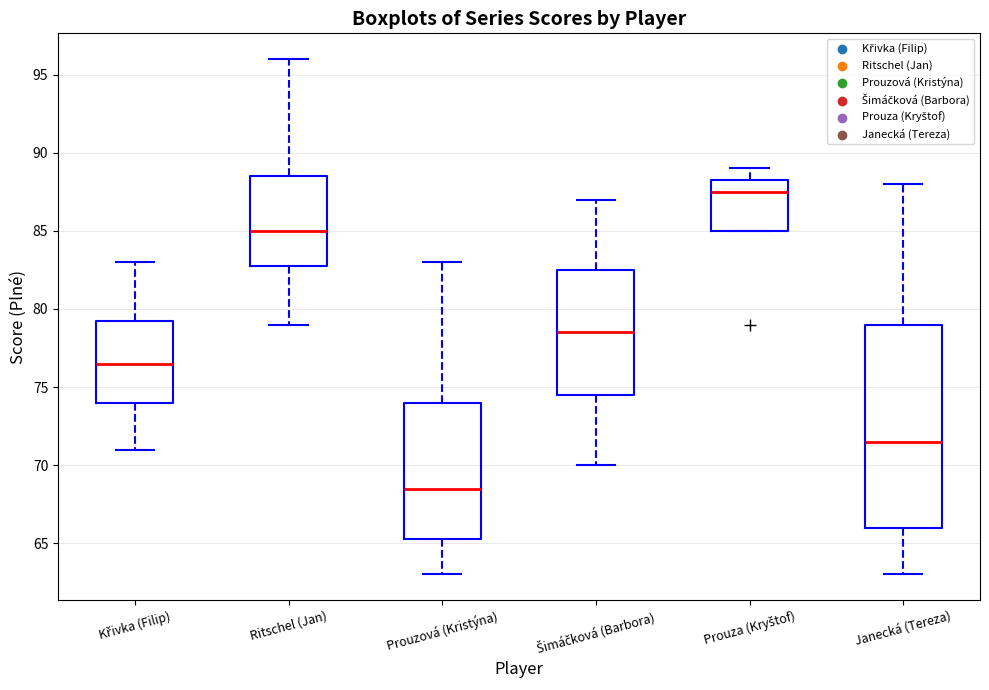

Where is the upper edge of the box for Prouza (Kryštof) on the y-axis? The values are not printed on the chart, so give them approximately, as read against the axis.

88.5